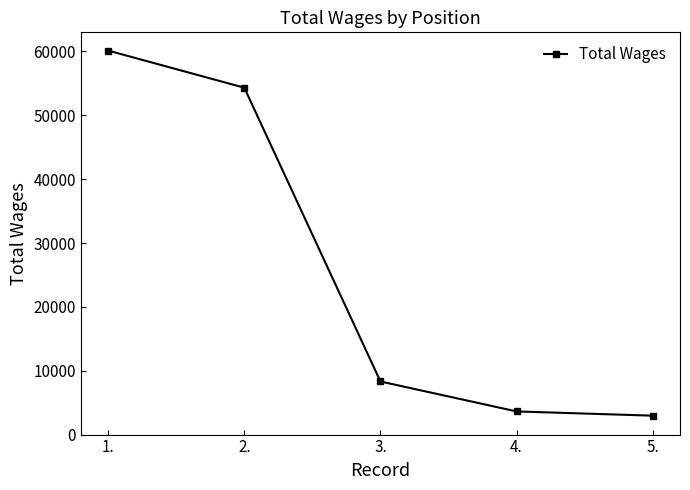

List the labels in order of value, largest first.

1., 2., 3., 4., 5.